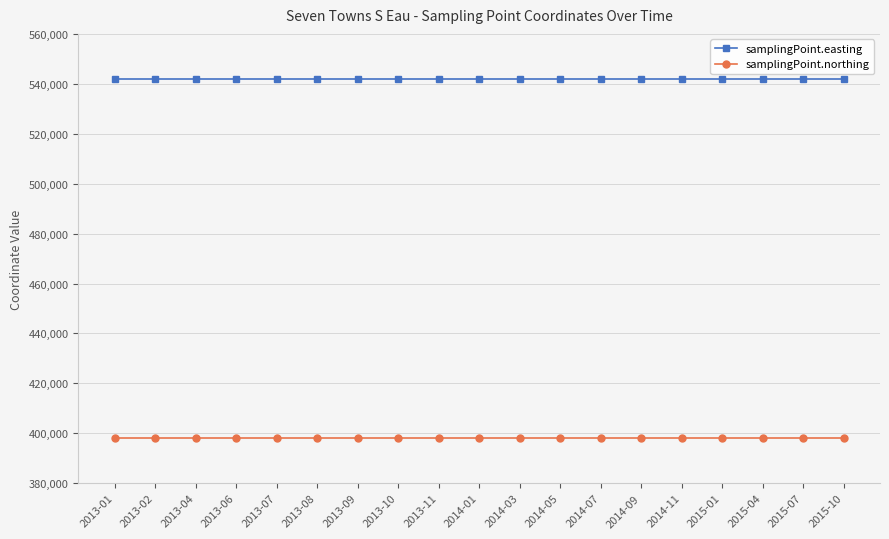

List the series in order of their overall mean, highest first.

samplingPoint.easting, samplingPoint.northing